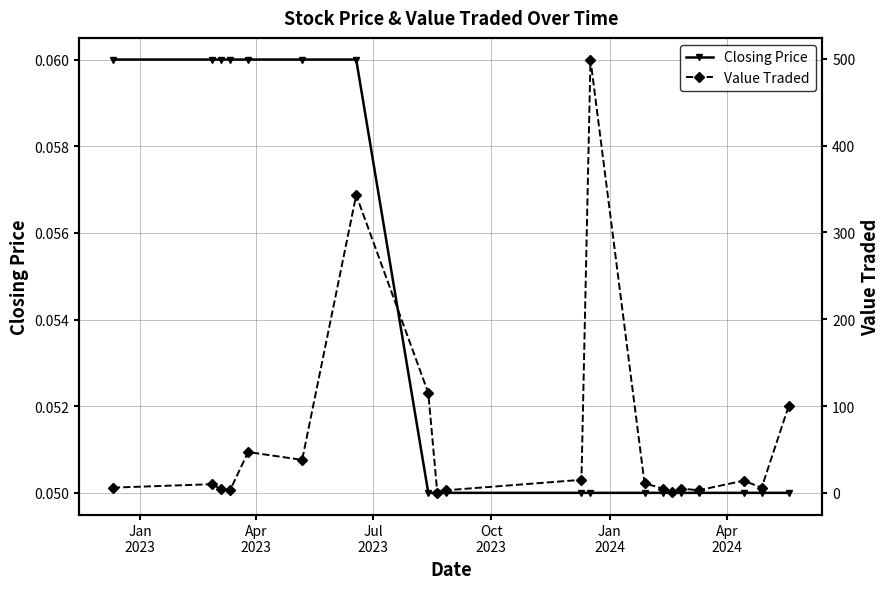

How many Closing Price values are between 0 and 1?

20